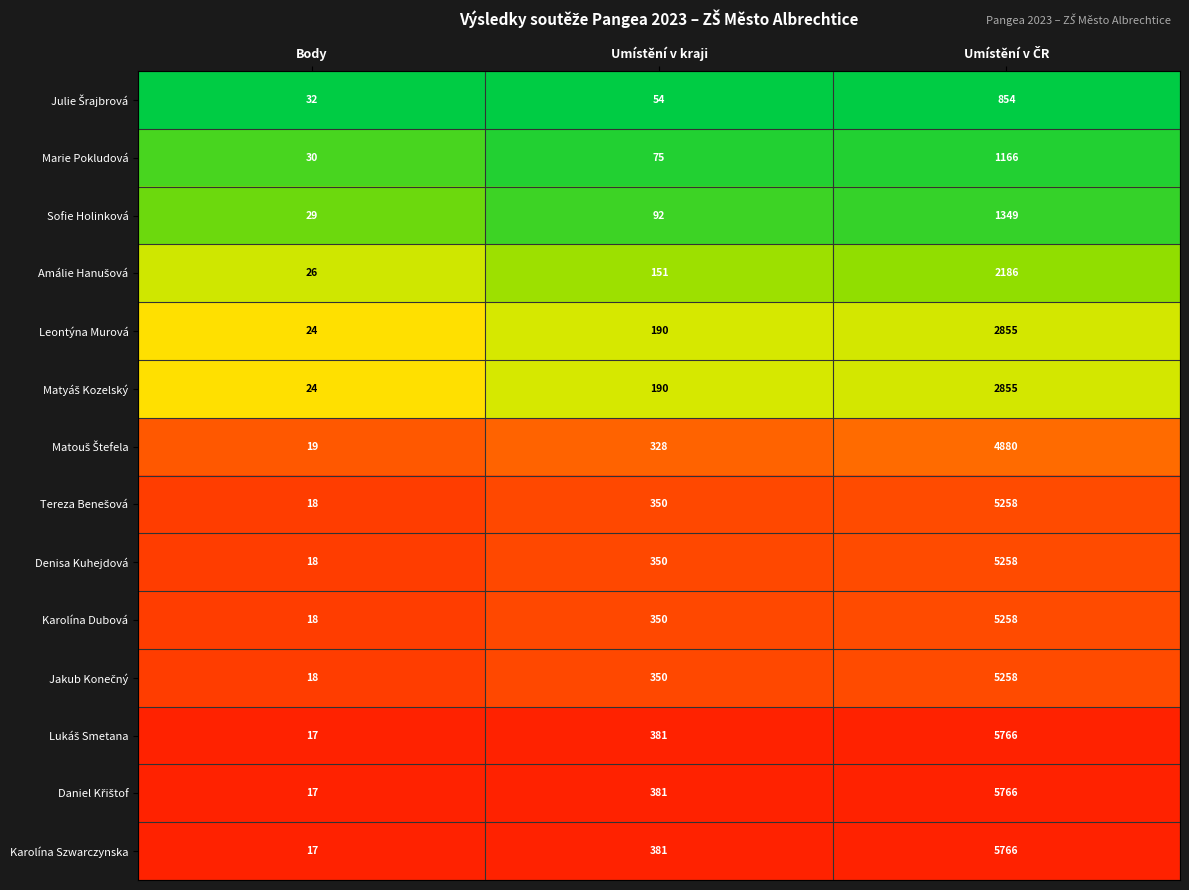

What is the maximum value shown in the chart?

5766